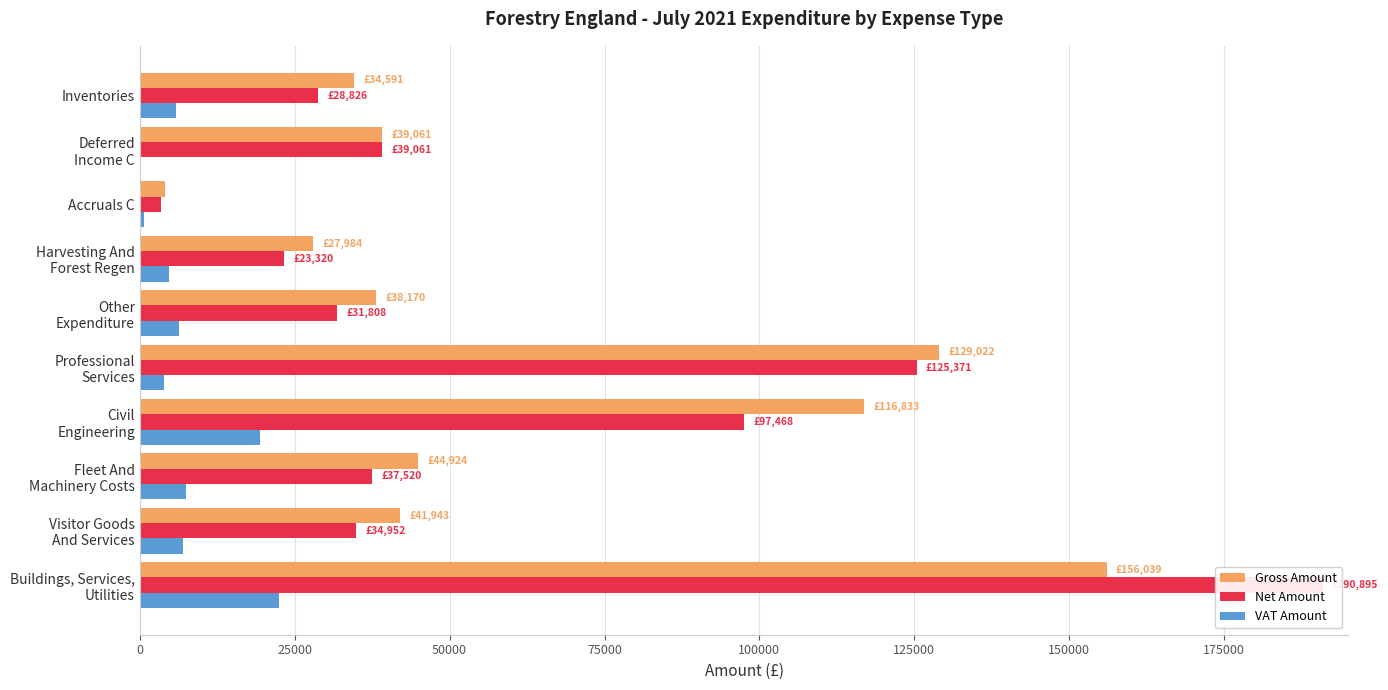

What is the sum of all VAT Amount values?

77794.3